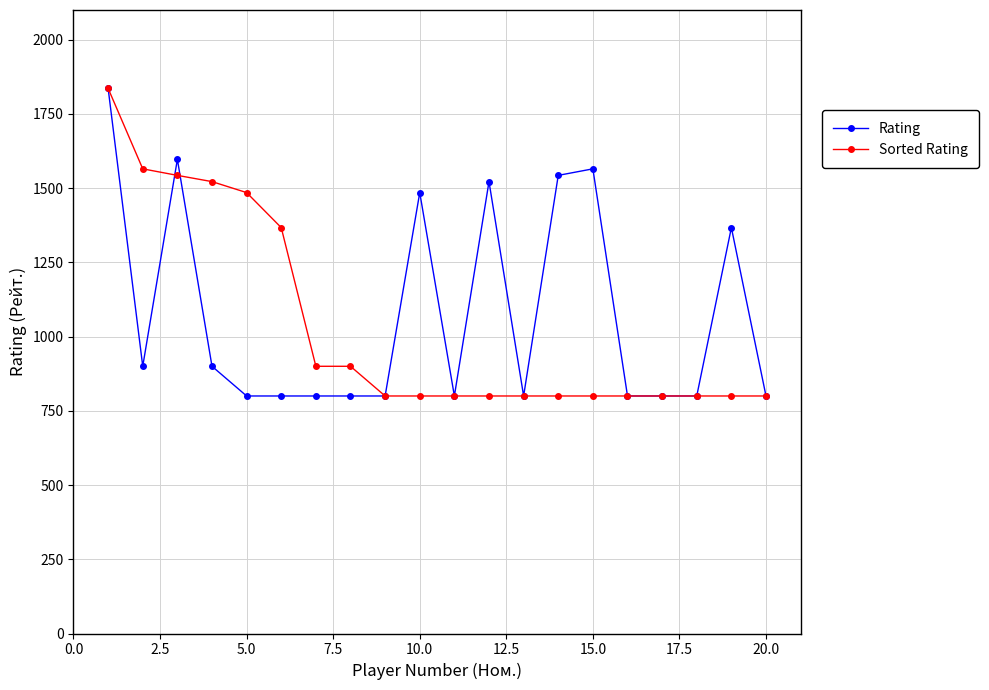

What is the greatest value displayed?

1836